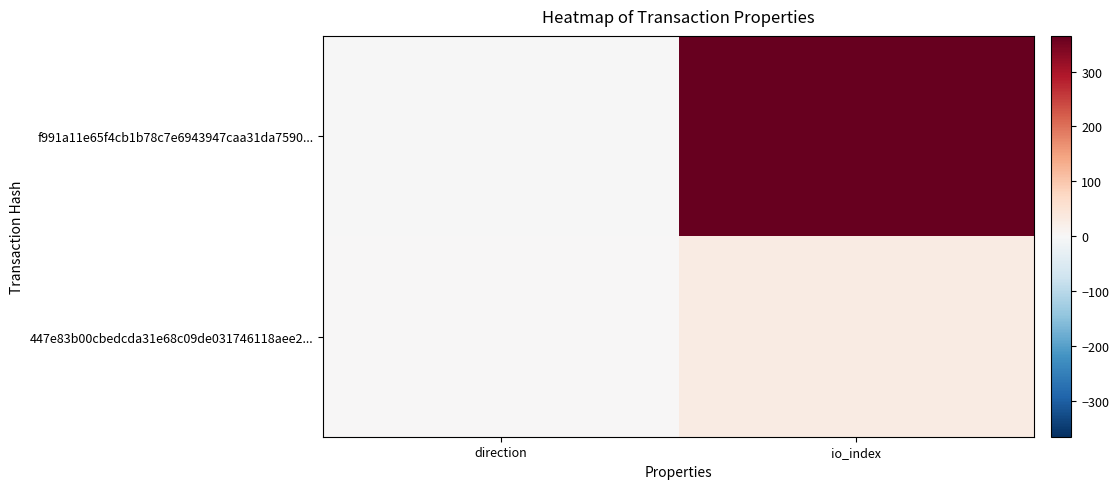

At which category is the sum across all series the highest?

io_index